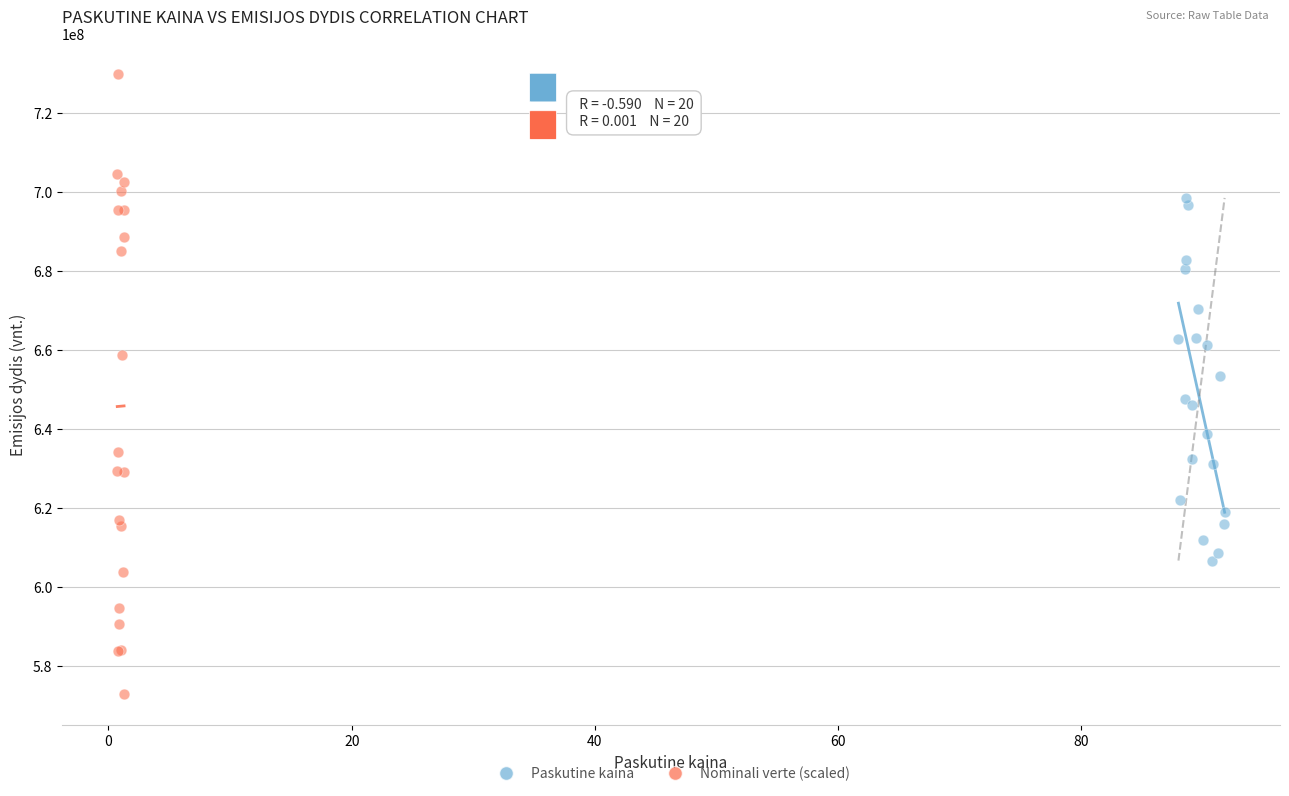

Which series reaches the maximum Y coordinate?

Nominali verte (scaled)